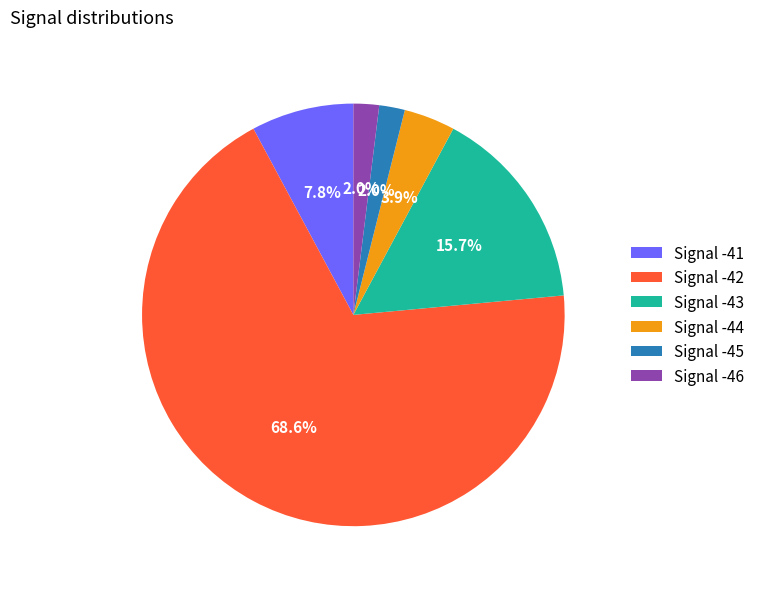

Does any single category account for the majority?

Yes